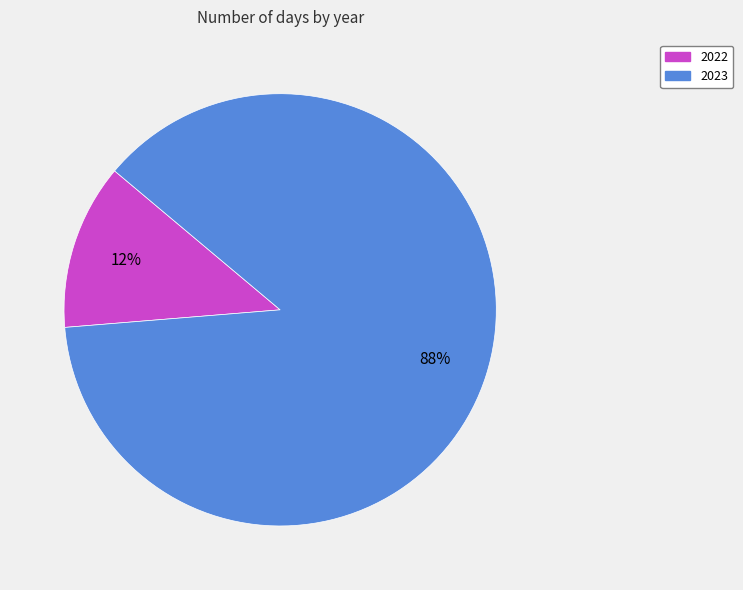

To the nearest percent, what is the average slice percentage?

50%